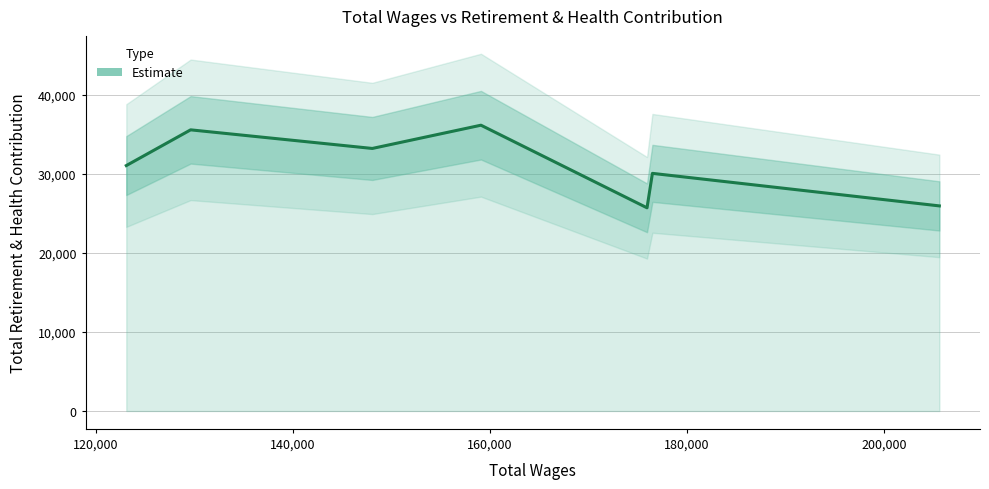

The chart shows a value of 16022 at 140,000. True or false?

False